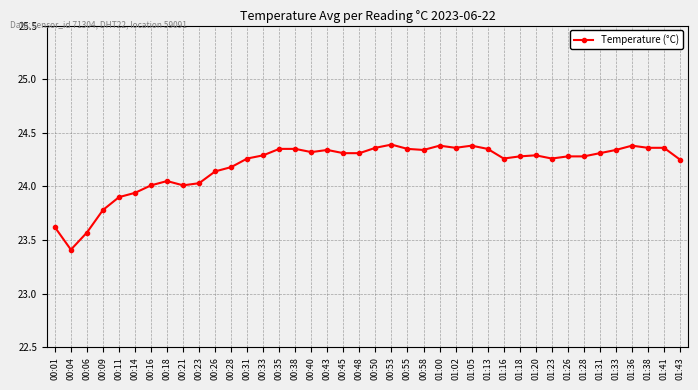

What is the ratio of the value at 00:26 to the value at 01:28?

1.0